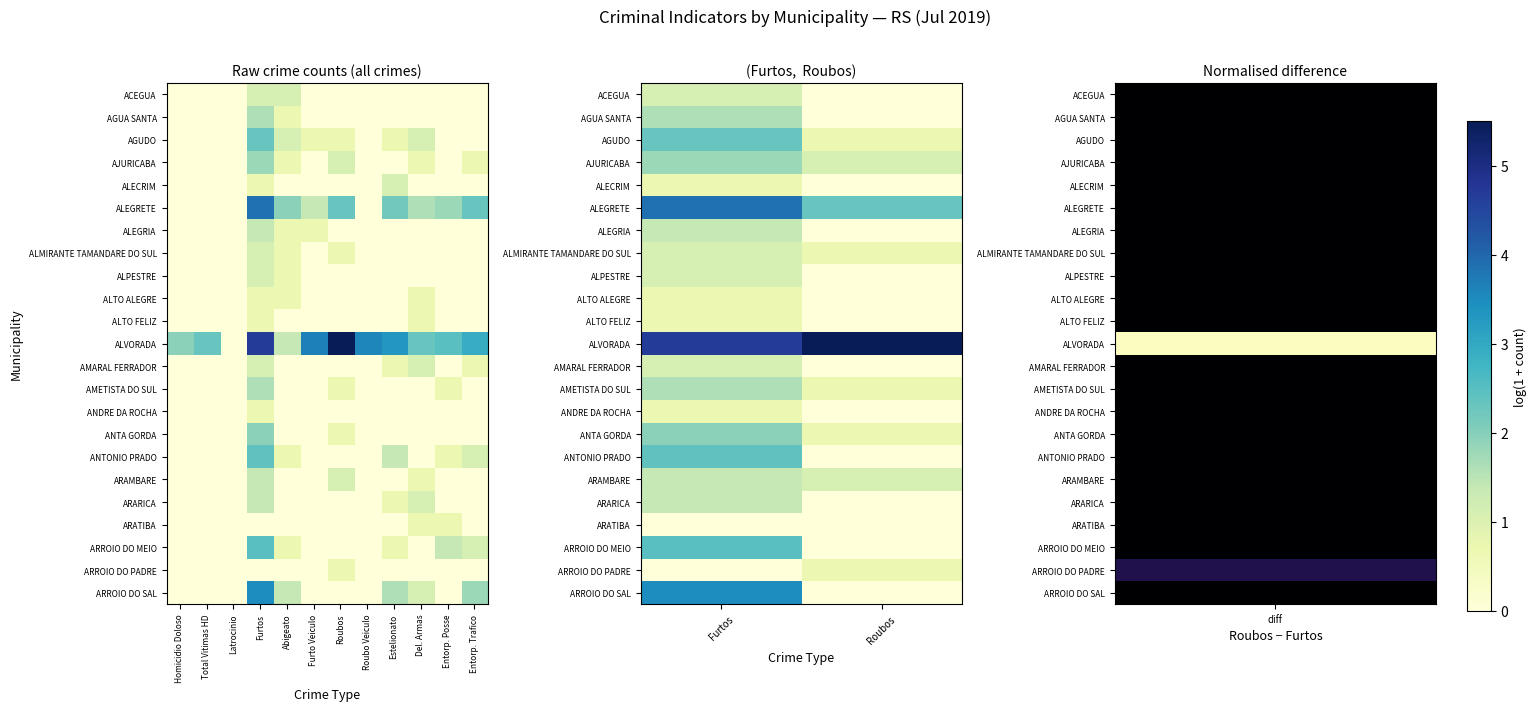

Which category has the lowest value in the ARATIBA series?

Furtos